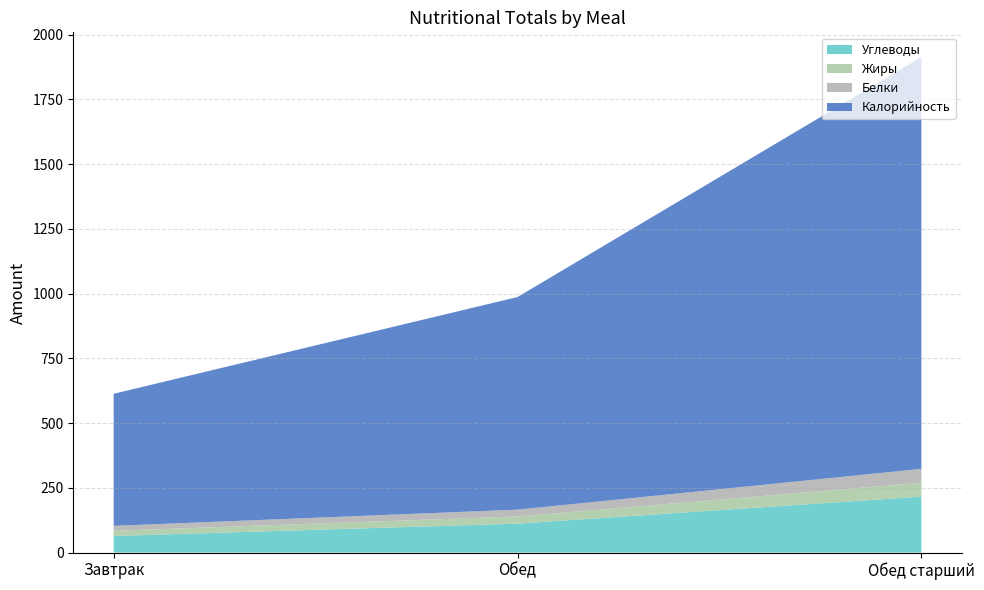

Reading left to right, what are all the values shown in this chart?

Углеводы: 64.1	111.7	216.0
Жиры: 20.0	27.8	53.6
Белки: 19.1	26.2	53.5
Калорийность: 510.0	821.0	1590.0